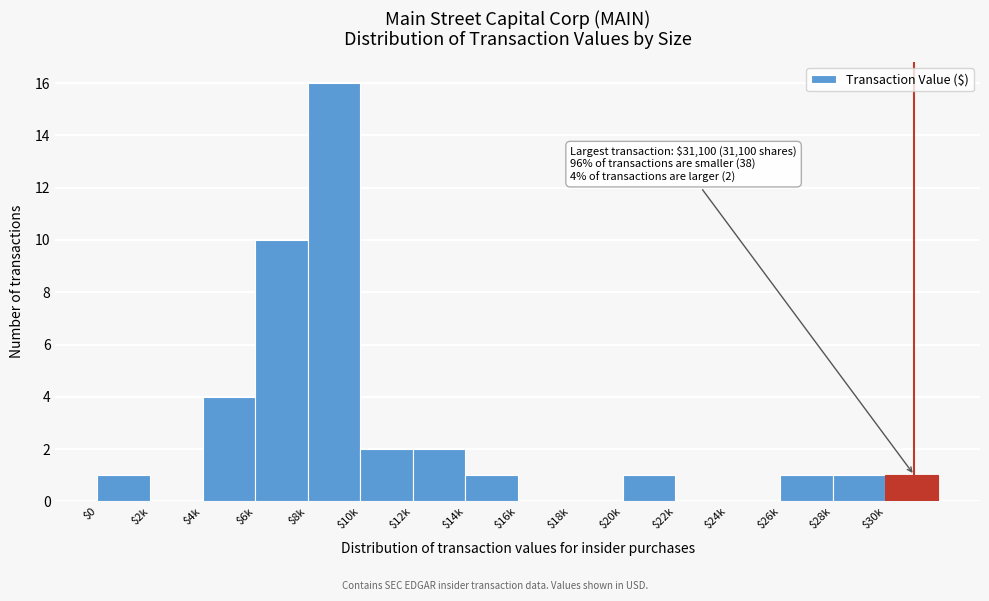

Where is the data nearest to the value 8?

$6k